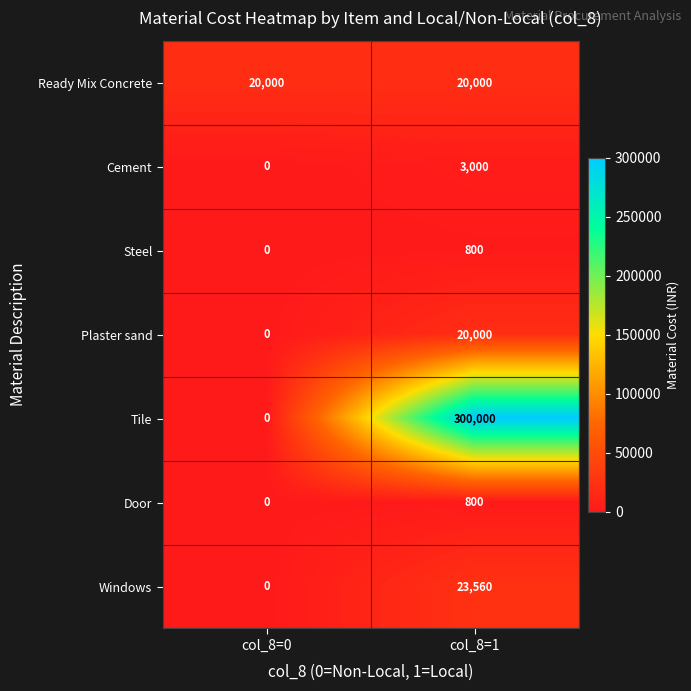

True or false: Door has a value of -419 at col_8=0.

False